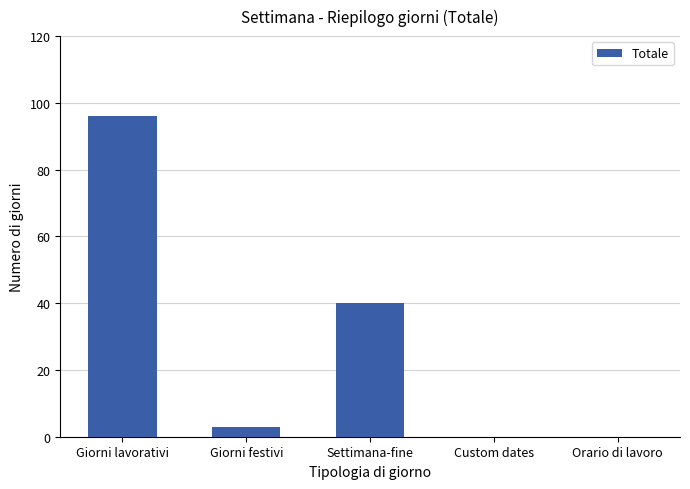

The value at Giorni festivi is 3. True or false?

True